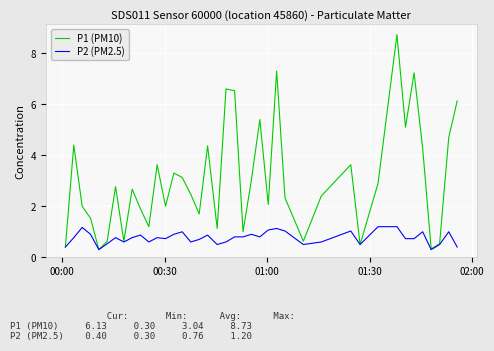

What is the minimum value shown in the chart?

0.3